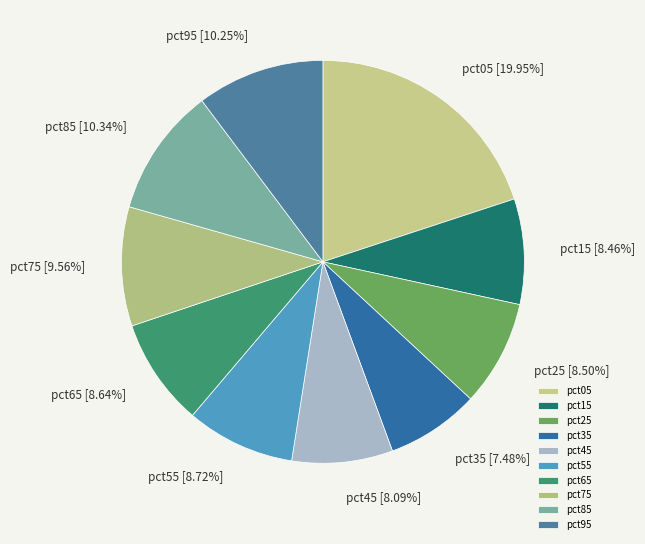

True or false: pct05 accounts for 14% of the total.

False